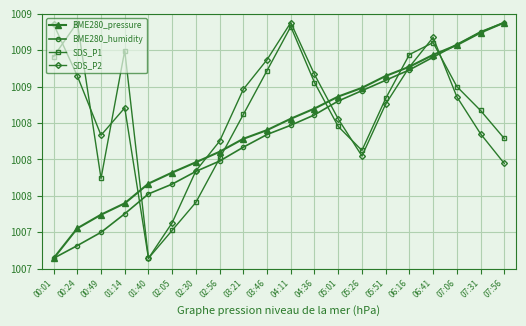

Reading left to right, what are all the values shown in this chart?

BME280_pressure: 100699.7	100727.9	100740.8	100751.5	100770.1	100780.5	100790.2	100800.1	100812.3	100820.5	100831.2	100840.8	100852.1	100860.3	100871.5	100880.2	100891.4	100900.6	100912.3	100921.8
BME280_humidity: 100699.7	100711.7	100724.2	100741.7	100760.4	100769.6	100781.6	100791.3	100804.4	100816.3	100825.0	100834.8	100847.9	100857.7	100867.4	100877.2	100889.2	100901.1	100913.1	100921.8
SDS_P1: 100889.8	100921.8	100775.0	100895.4	100699.7	100726.1	100752.4	100793.8	100835.2	100876.6	100918.0	100865.3	100823.9	100801.3	100850.3	100891.7	100903.0	100861.6	100839.0	100812.6
SDS_P2: 100920.4	100871.5	100815.6	100841.5	100699.7	100733.2	100782.1	100810.1	100858.9	100886.9	100921.8	100872.9	100831.0	100796.1	100845.0	100879.9	100907.8	100852.0	100817.0	100789.1